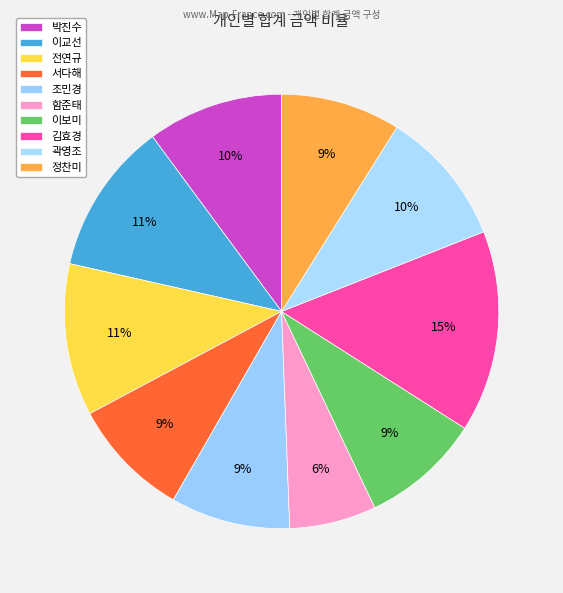

Count the number of slices in the pie.

10